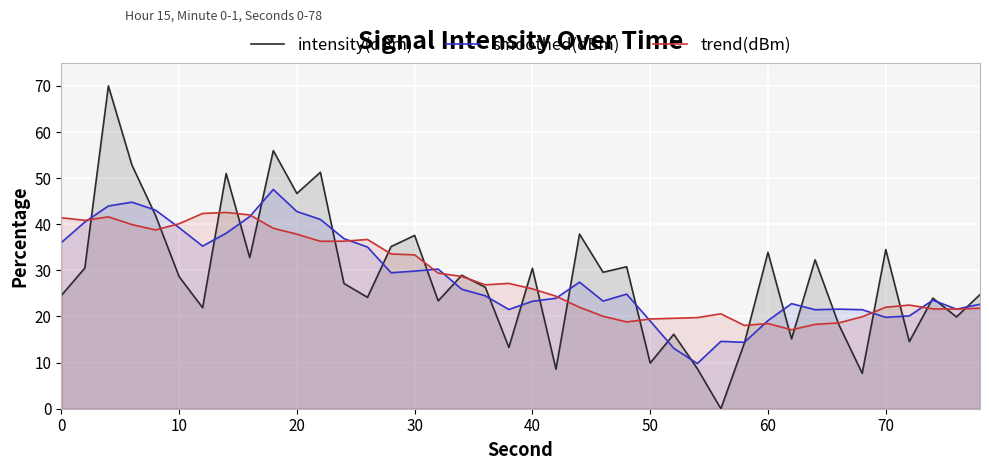

In smoothed(dBm), how many points are lower than both neighbors (excluding endpoints)?

9